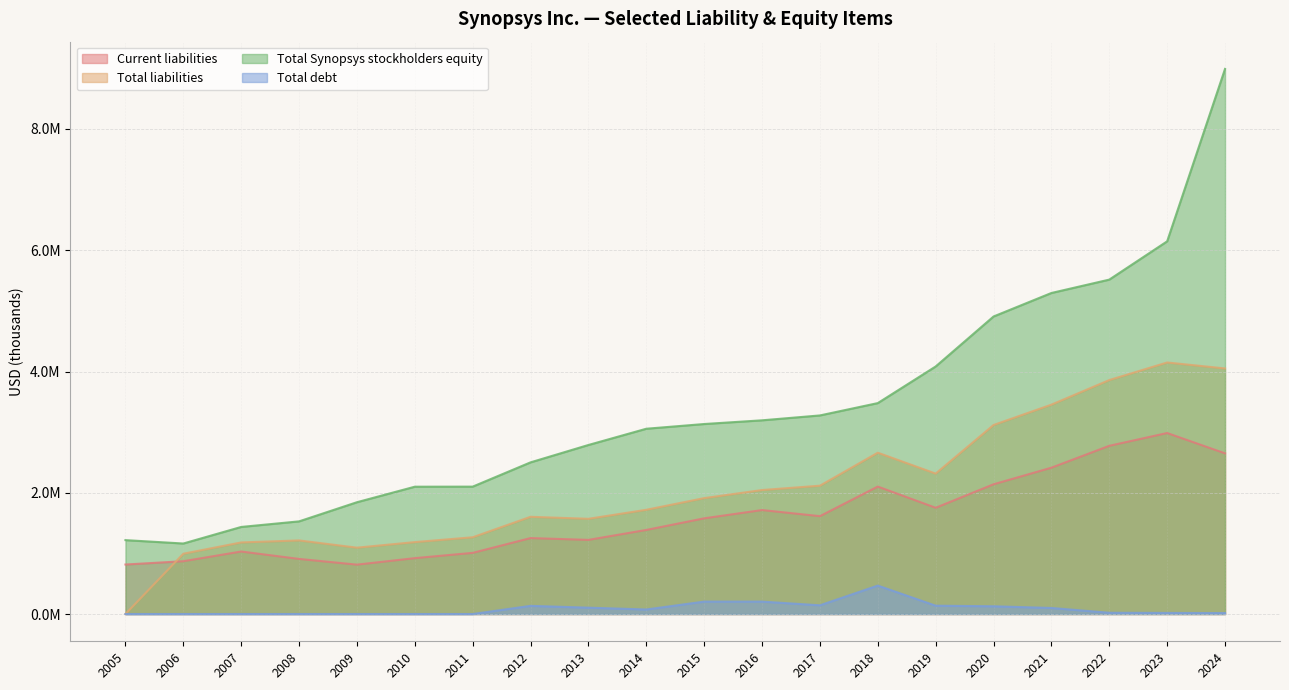

Is the value of Total liabilities at 2012 greater than the value of Current liabilities at 2019?

No